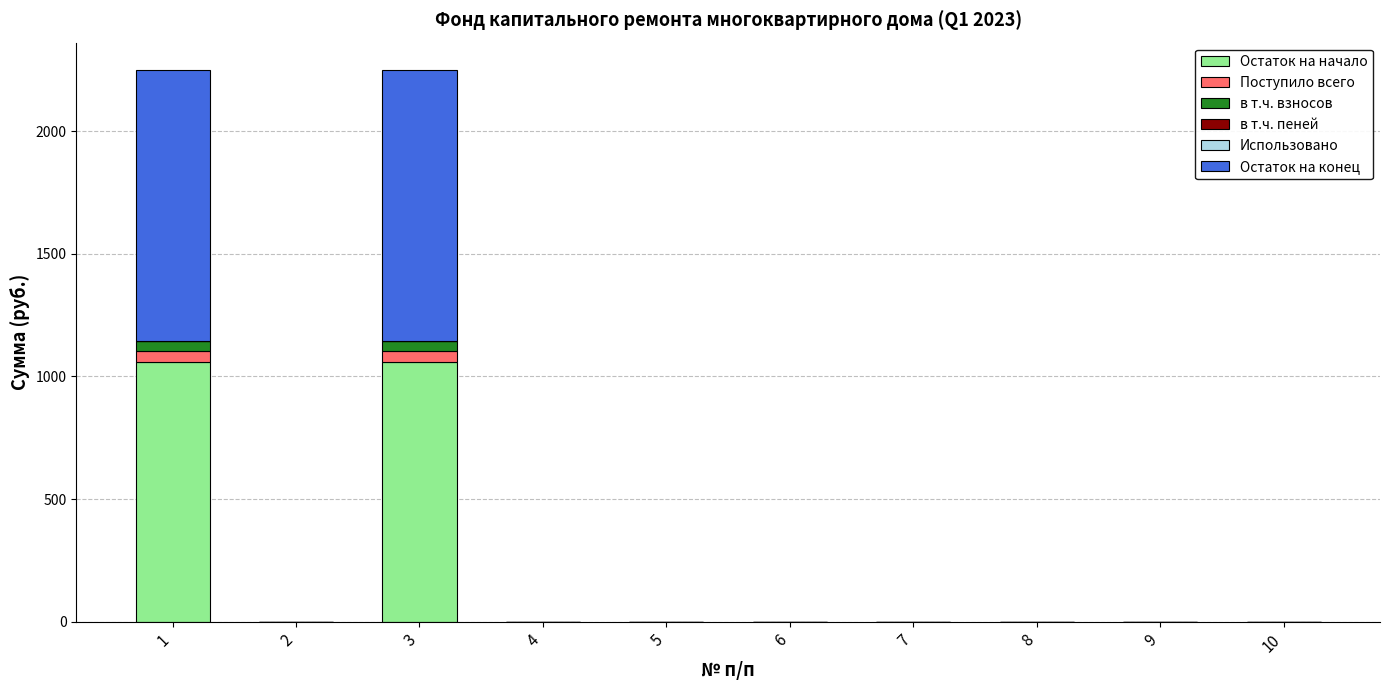

What is the highest value of the Остаток на начало series?

1059.1